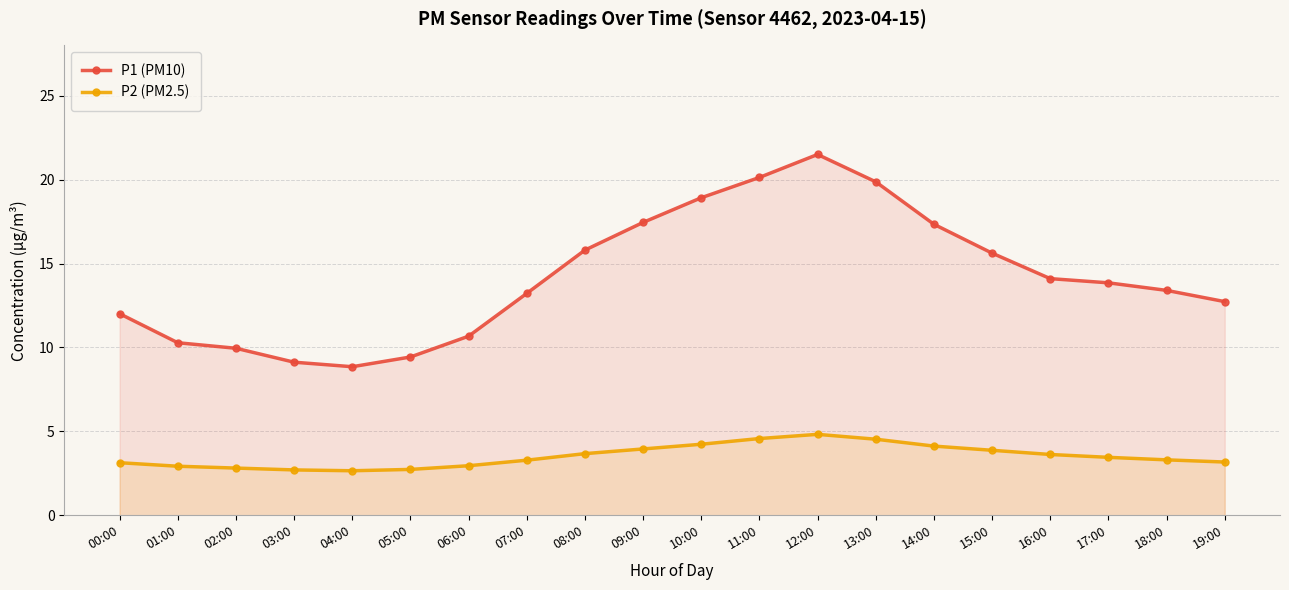

Reading right to left, transcribe all the data shown in this chart.

P1 (PM10): 12.7	13.4	13.8	14.1	15.6	17.3	19.9	21.5	20.1	18.9	17.4	15.8	13.2	10.7	9.4	8.8	9.1	9.9	10.3	12.0
P2 (PM2.5): 3.2	3.3	3.5	3.6	3.9	4.1	4.5	4.8	4.6	4.2	4.0	3.7	3.3	3.0	2.7	2.6	2.7	2.8	2.9	3.1